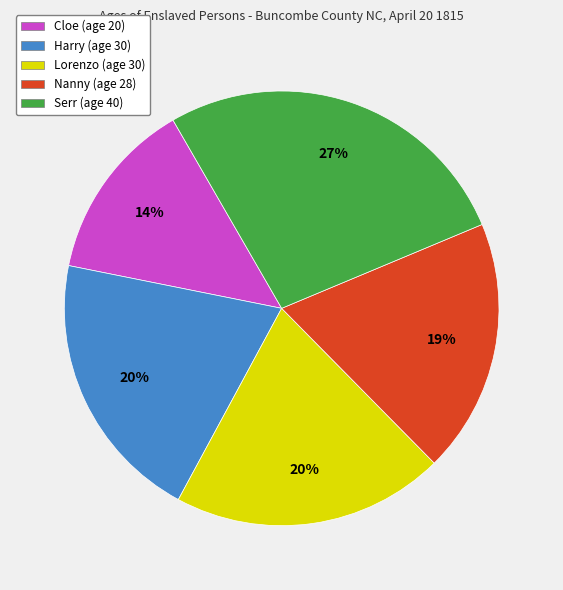

The Serr slice represents 39% of the pie. True or false?

False